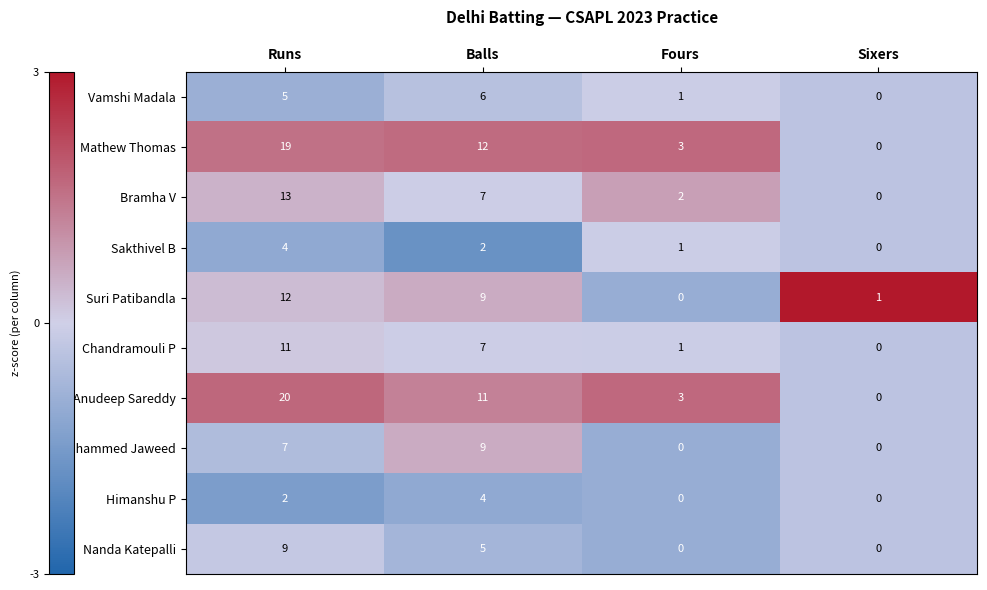

Between Runs and Fours, which series saw the biggest shift?

Anudeep Sareddy